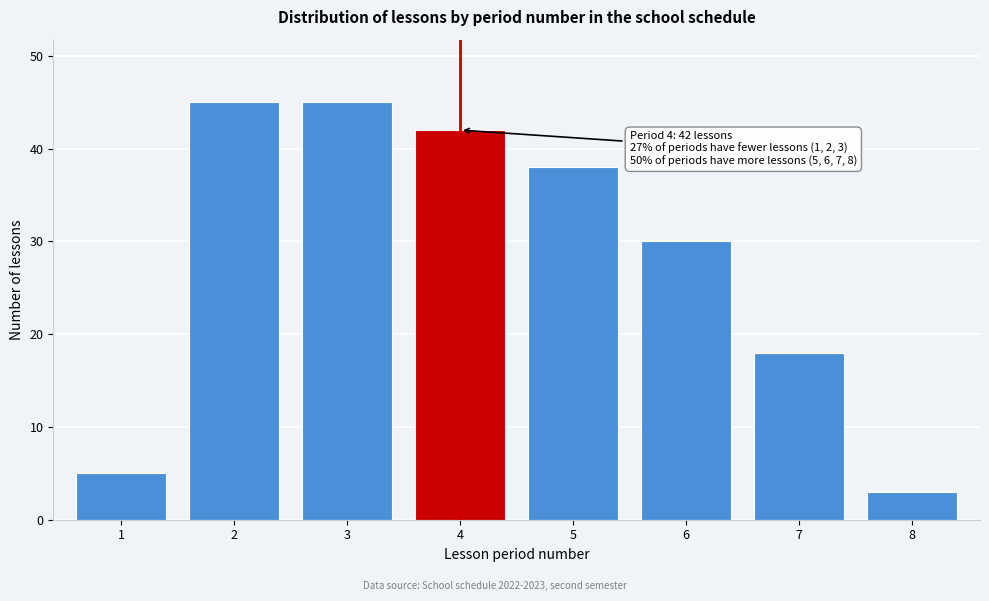

Reading left to right, transcribe all the data shown in this chart.

1=5	2=45	3=45	4=42	5=38	6=30	7=18	8=3